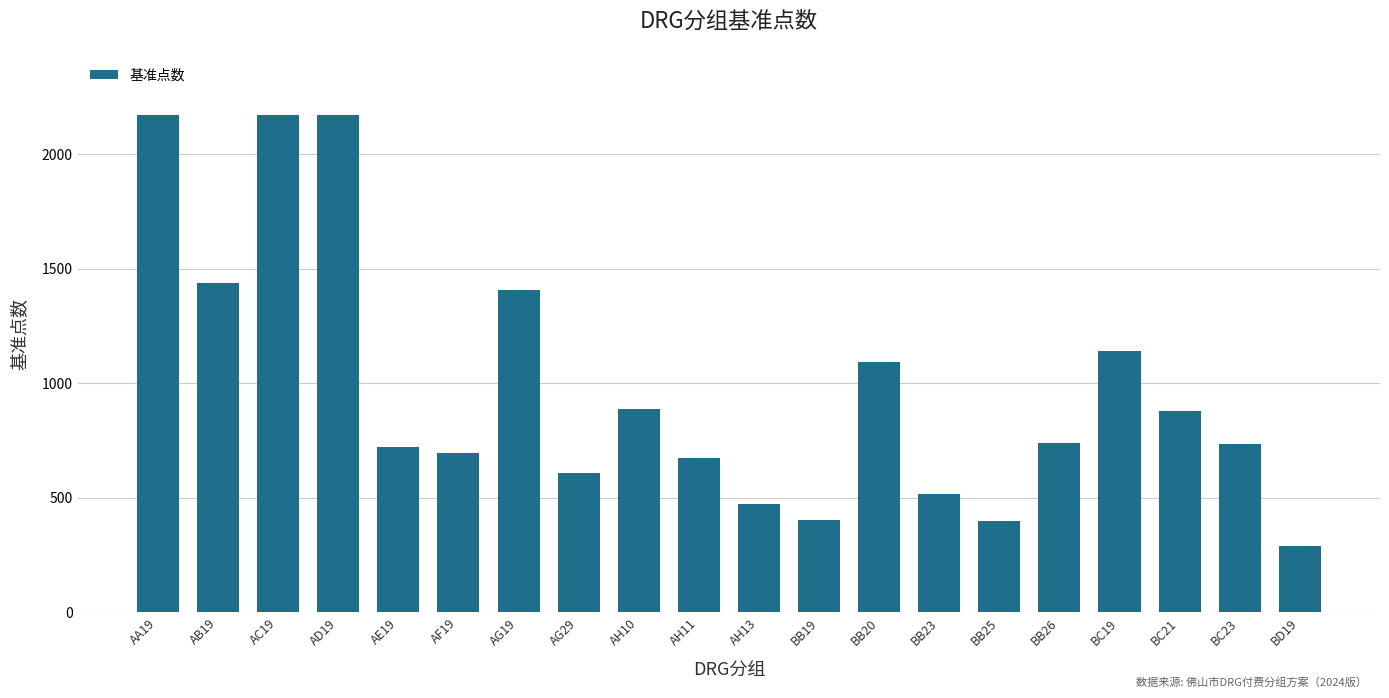

What is the sum of the values at AD19 and AH10?

3058.4